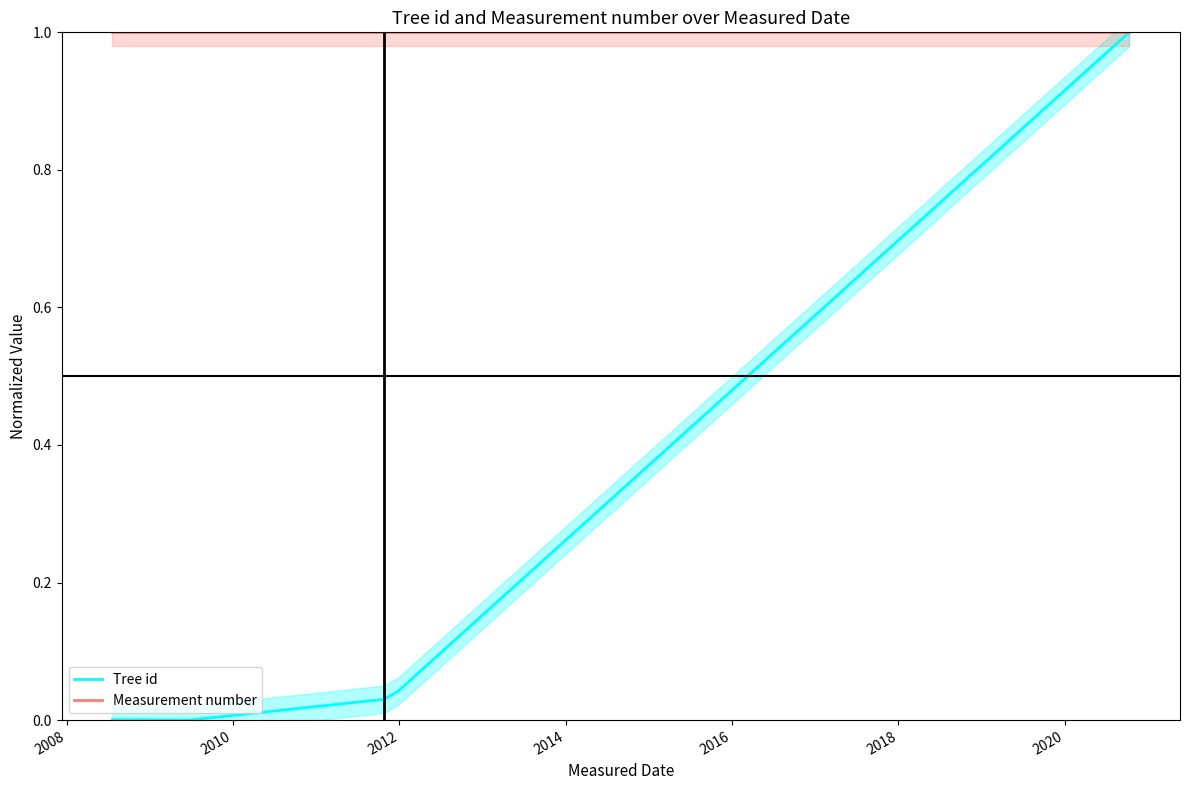

What is the highest value of the Tree id series?

1.0